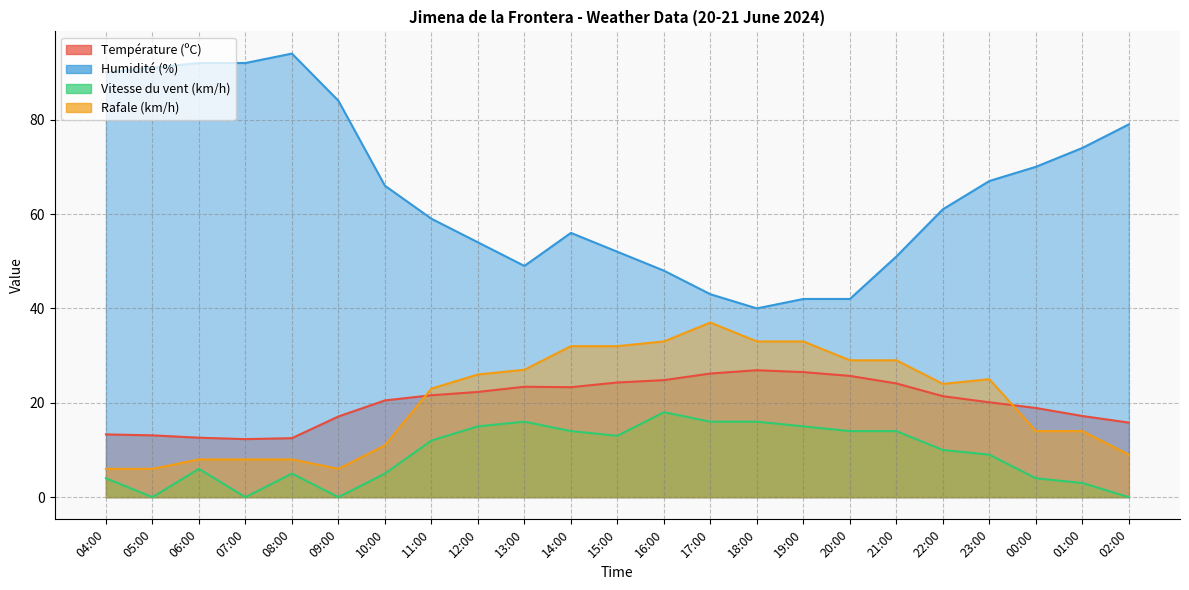

True or false: Température (ºC) and Humidité (%) cross at least once.

False